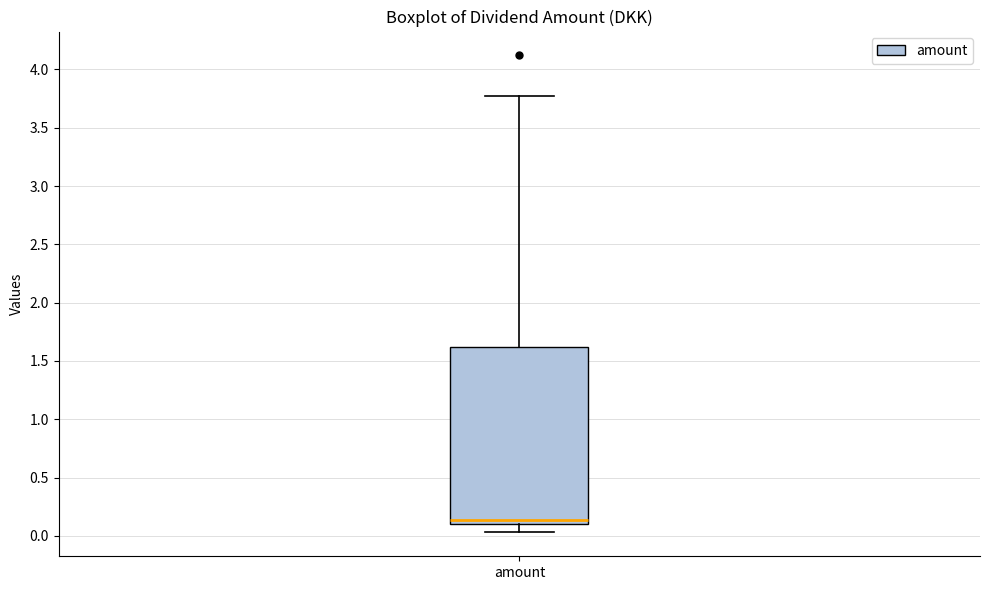

Transcribe this box plot: give where the median line is, the range the box spans, and where the two whiskers end, as read against the y-axis. The values are not printed on the chart, so give them approximately, as read against the axis.

median 0.15, box 0.10 to 1.60, whiskers 0.05 to 3.75